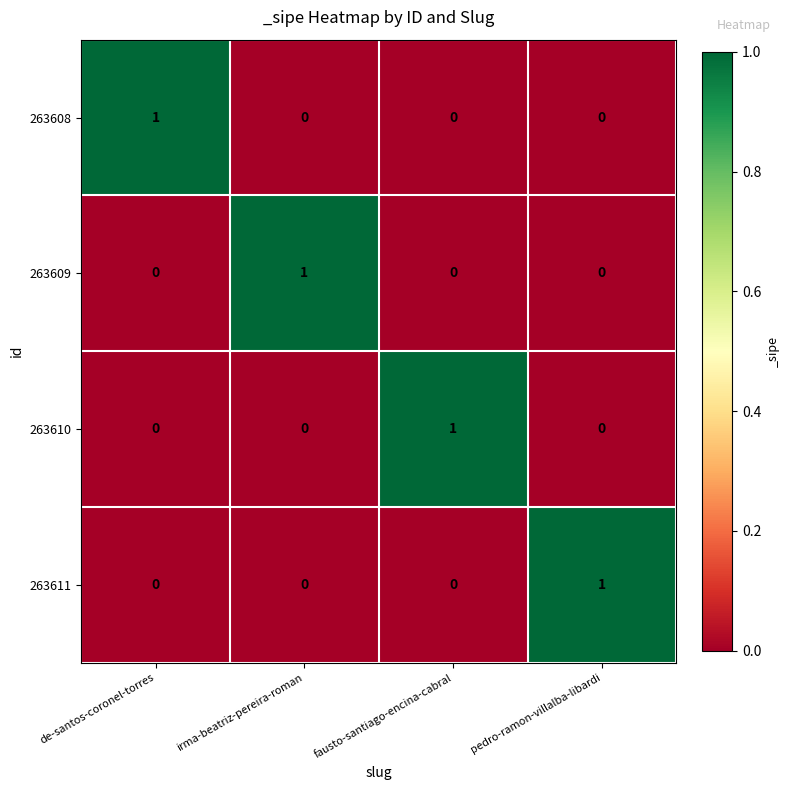

What is the total value across all series at fausto-santiago-encina-cabral?

1